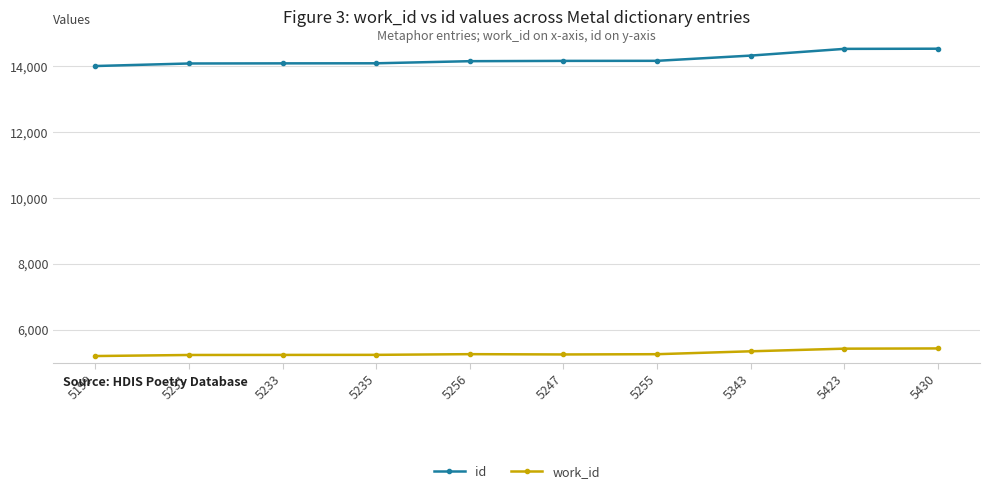

True or false: work_id has more than 0 points higher than both neighbors.

True